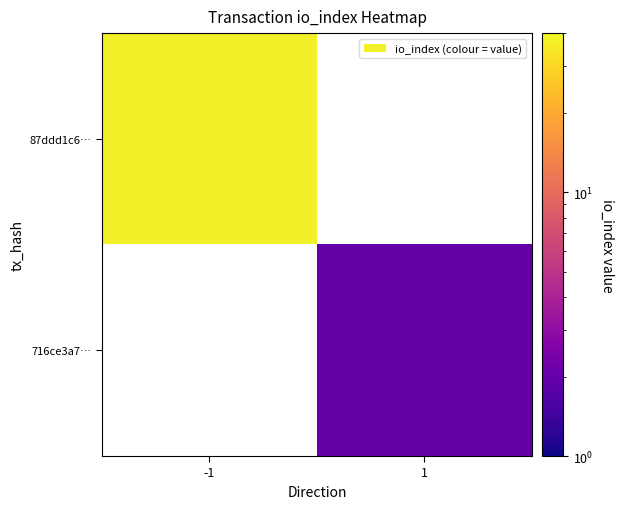

At which category does the chart reach its peak across all series?

-1